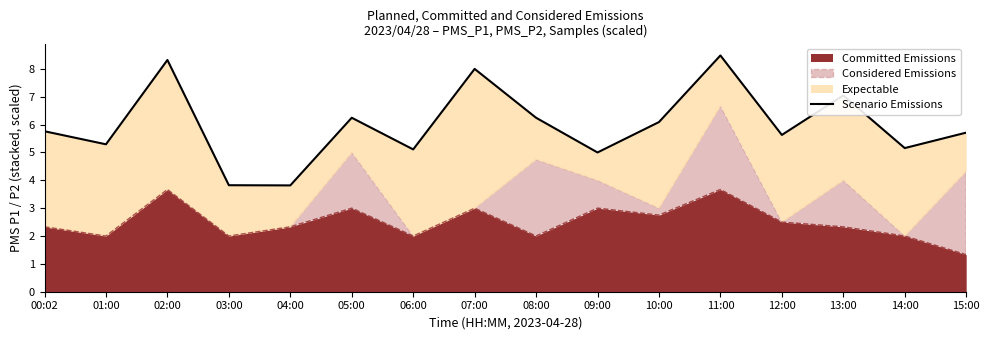

What is the maximum value shown in the chart?

8.5